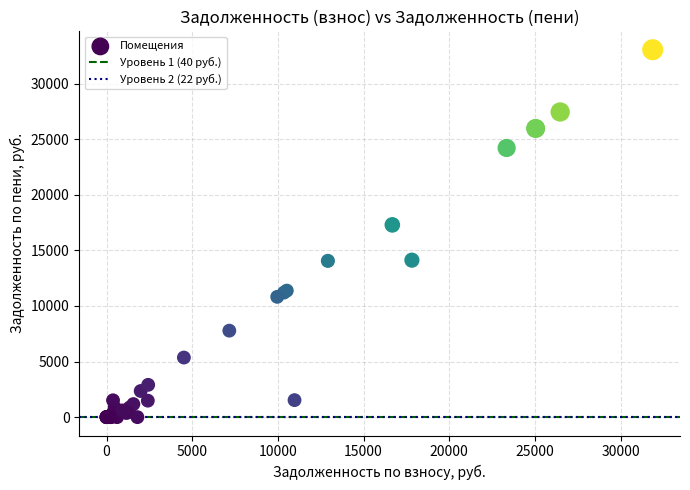

What Y value in the scatter plot is closest to 16521?

17289.8